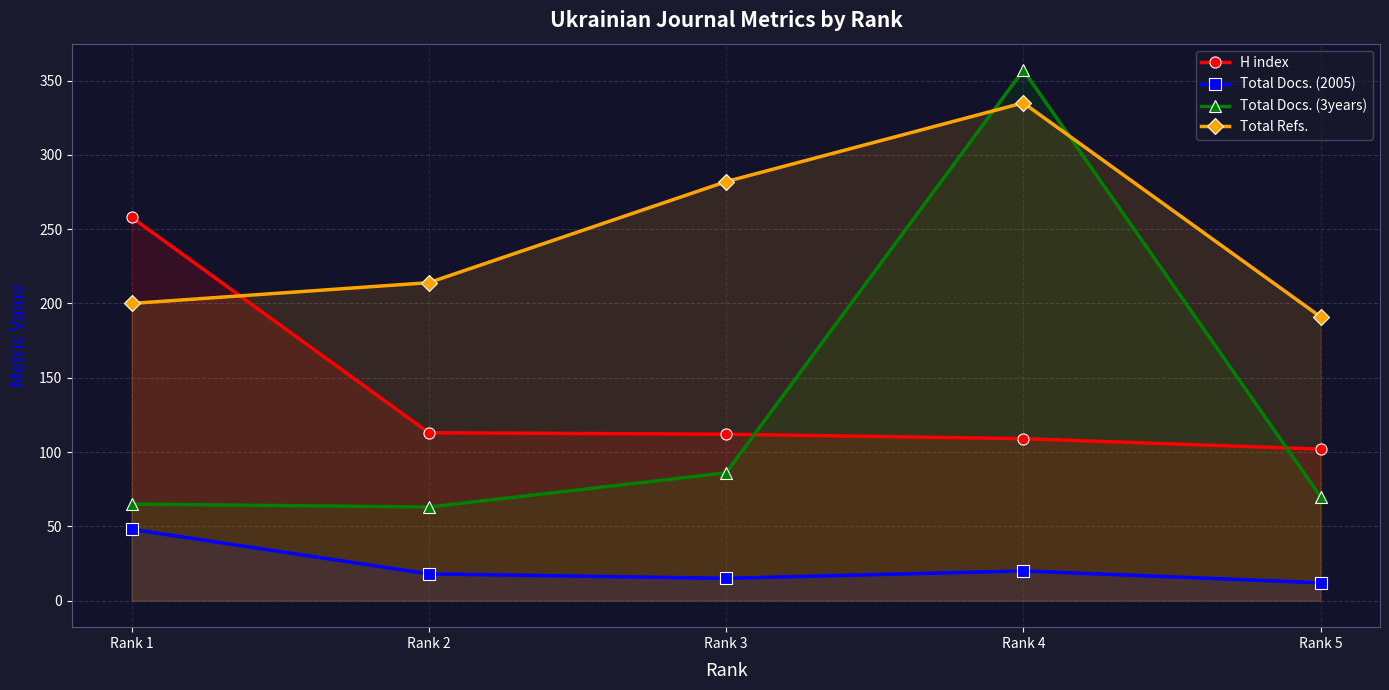

In Total Refs., how many points are higher than both neighbors (excluding endpoints)?

1